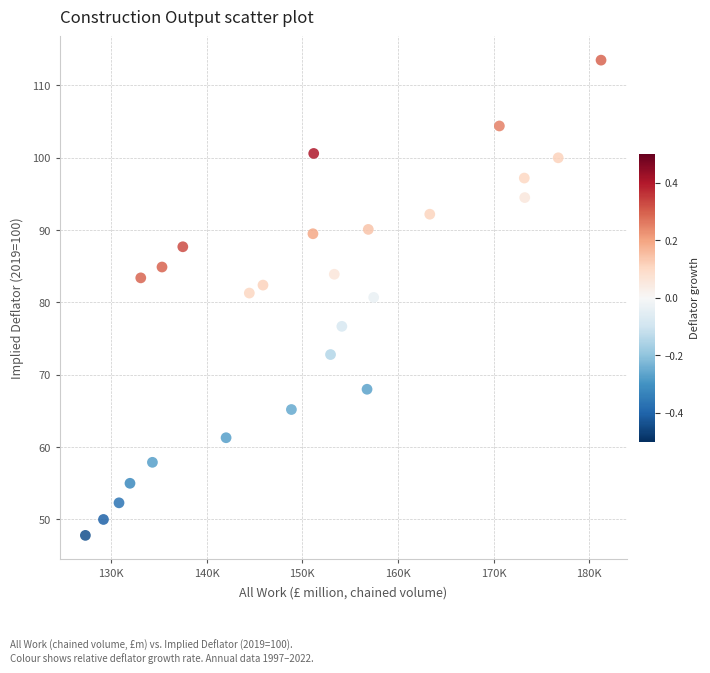

What is the range of X values (max minus min)?

53922.0